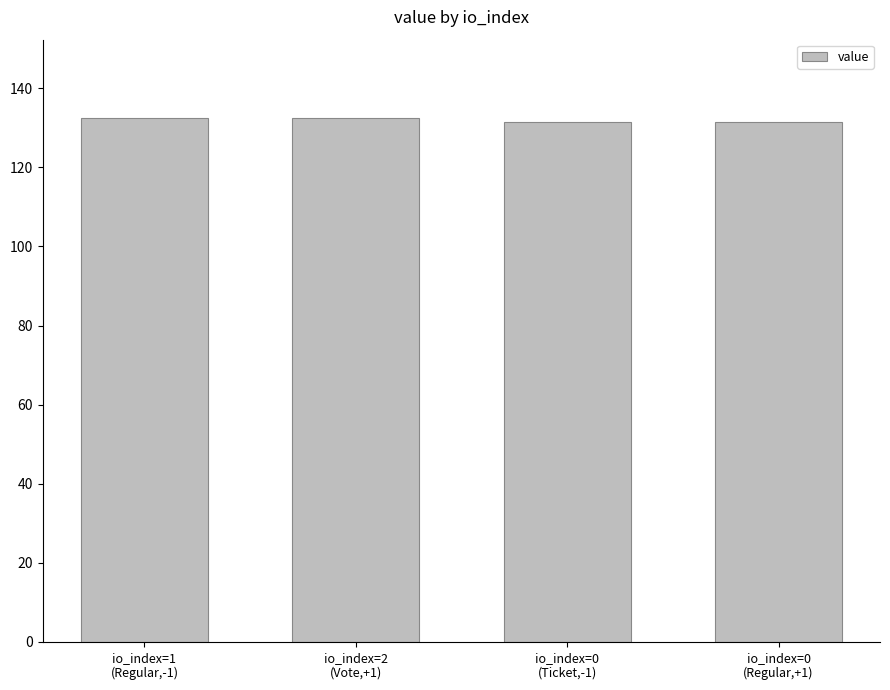

How many bars are there in total?

4